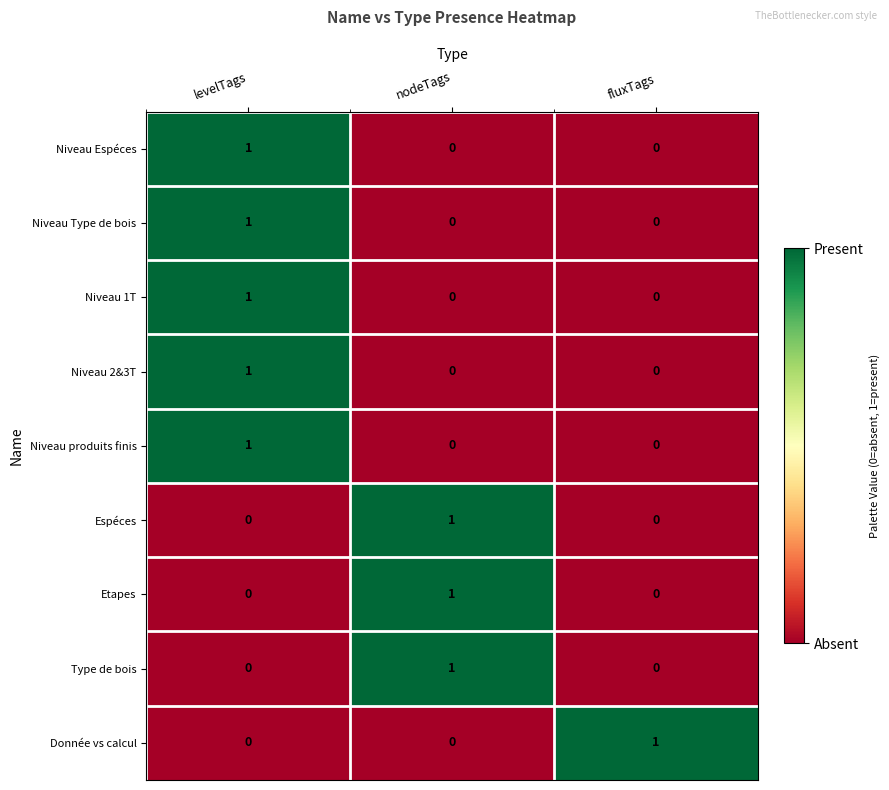

Reading left to right, list all the values displayed in this chart.

Niveau Espéces: 1	0	0
Niveau Type de bois: 1	0	0
Niveau 1T: 1	0	0
Niveau 2&3T: 1	0	0
Niveau produits finis: 1	0	0
Espéces: 0	1	0
Etapes: 0	1	0
Type de bois: 0	1	0
Donnée vs calcul: 0	0	1